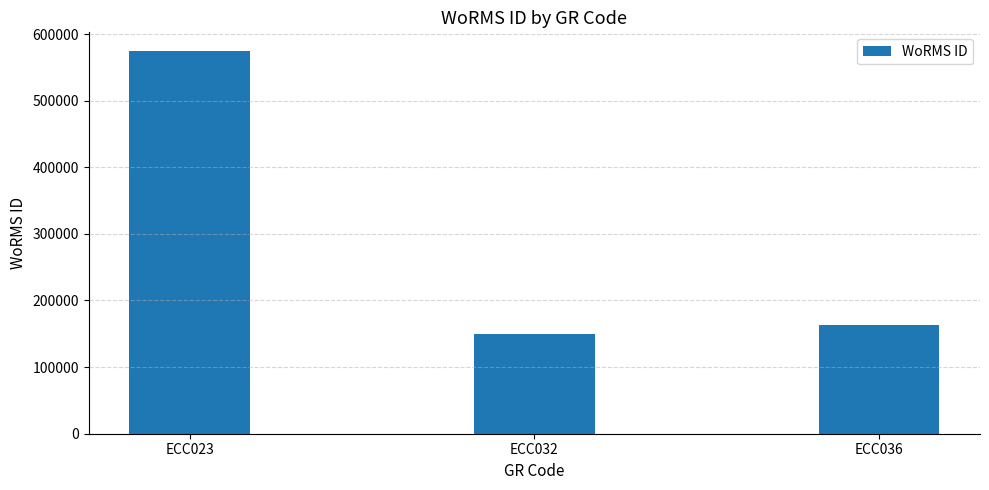

What is the minimum value shown in the chart?

149073